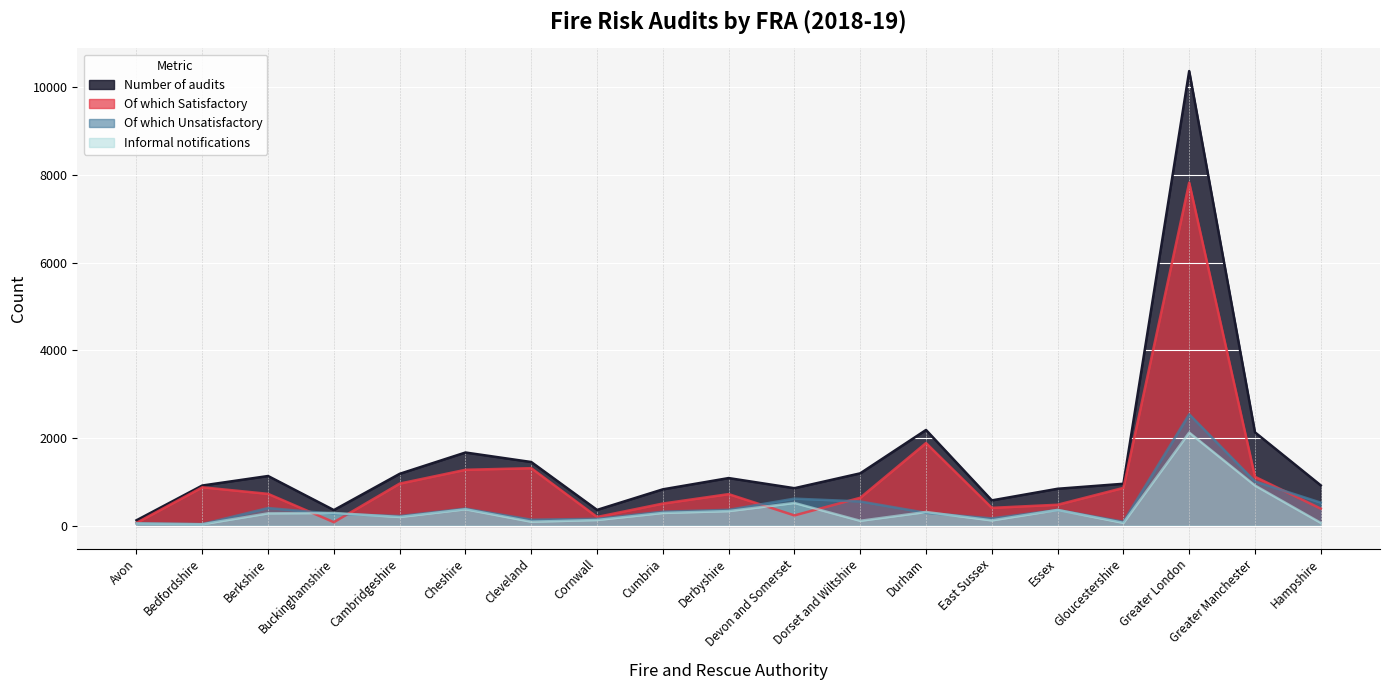

Where is Of which Satisfactory nearest to the value 3948?

Durham